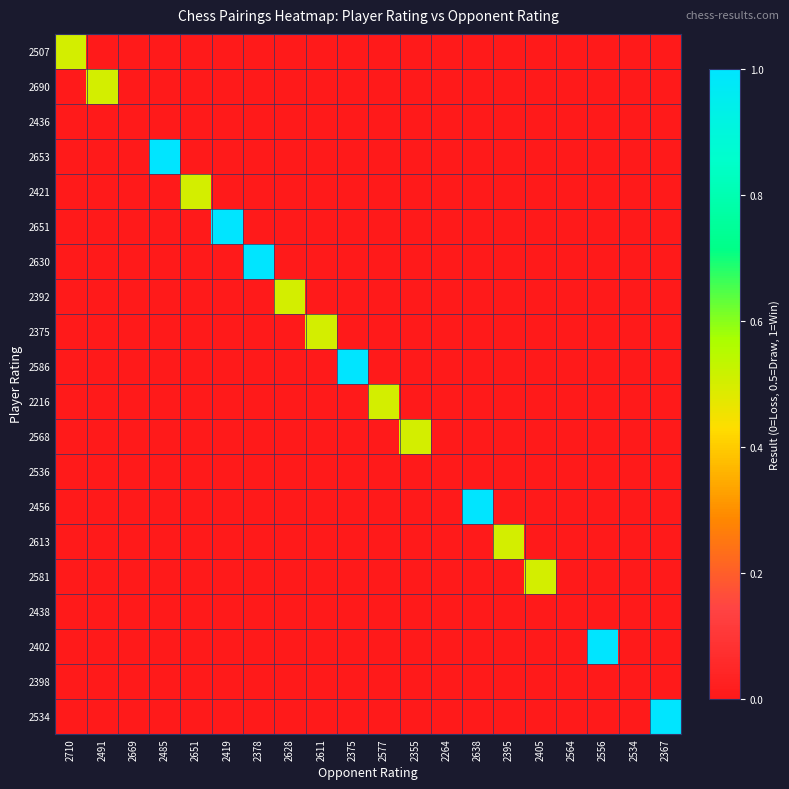

At 2611, list the series in order from largest to smallest.

2375, 2507, 2690, 2436, 2653, 2421, 2651, 2630, 2392, 2586, 2216, 2568, 2536, 2456, 2613, 2581, 2438, 2402, 2398, 2534